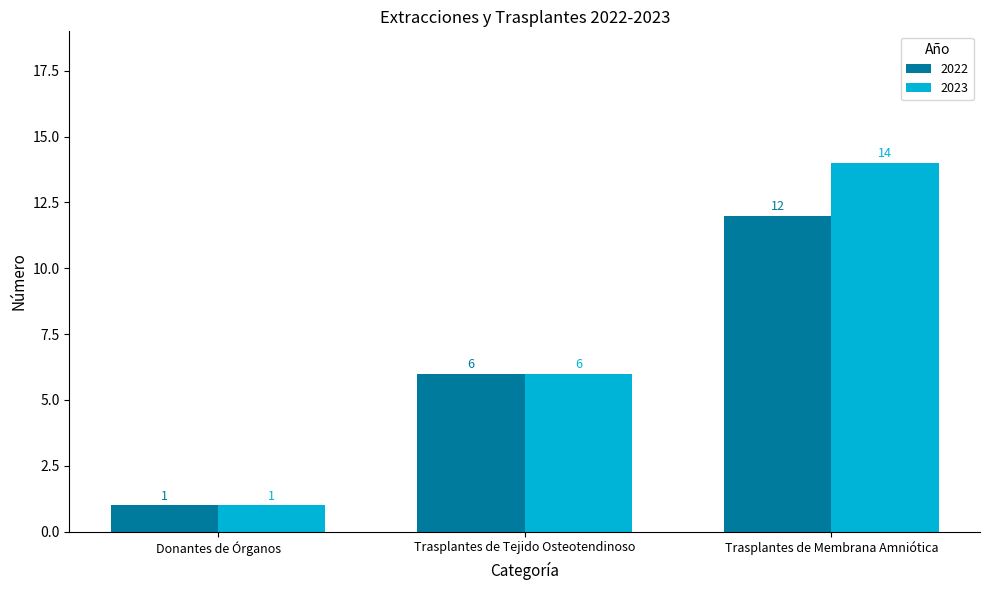

Reading right to left, list all the values displayed in this chart.

2022: Trasplantes de Membrana Amniótica=12	Trasplantes de Tejido Osteotendinoso=6	Donantes de Órganos=1
2023: Trasplantes de Membrana Amniótica=14	Trasplantes de Tejido Osteotendinoso=6	Donantes de Órganos=1